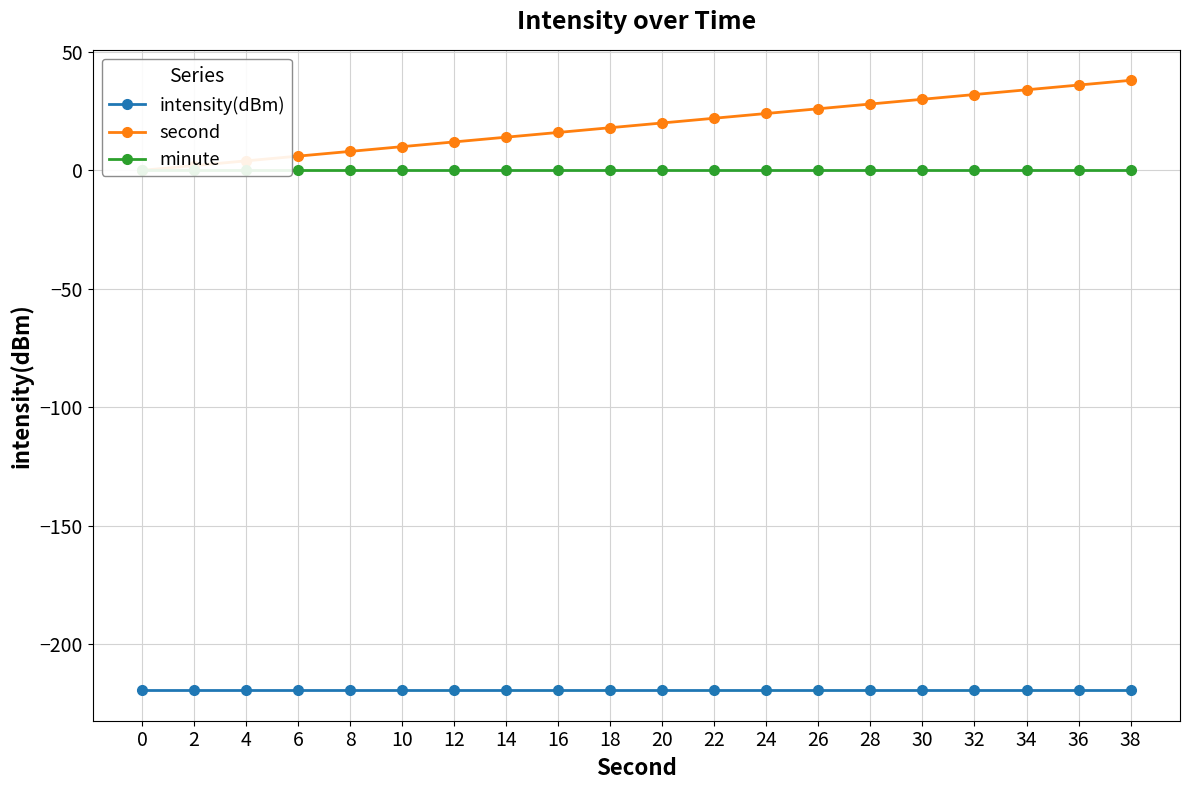

True or false: minute and second cross at least once.

False